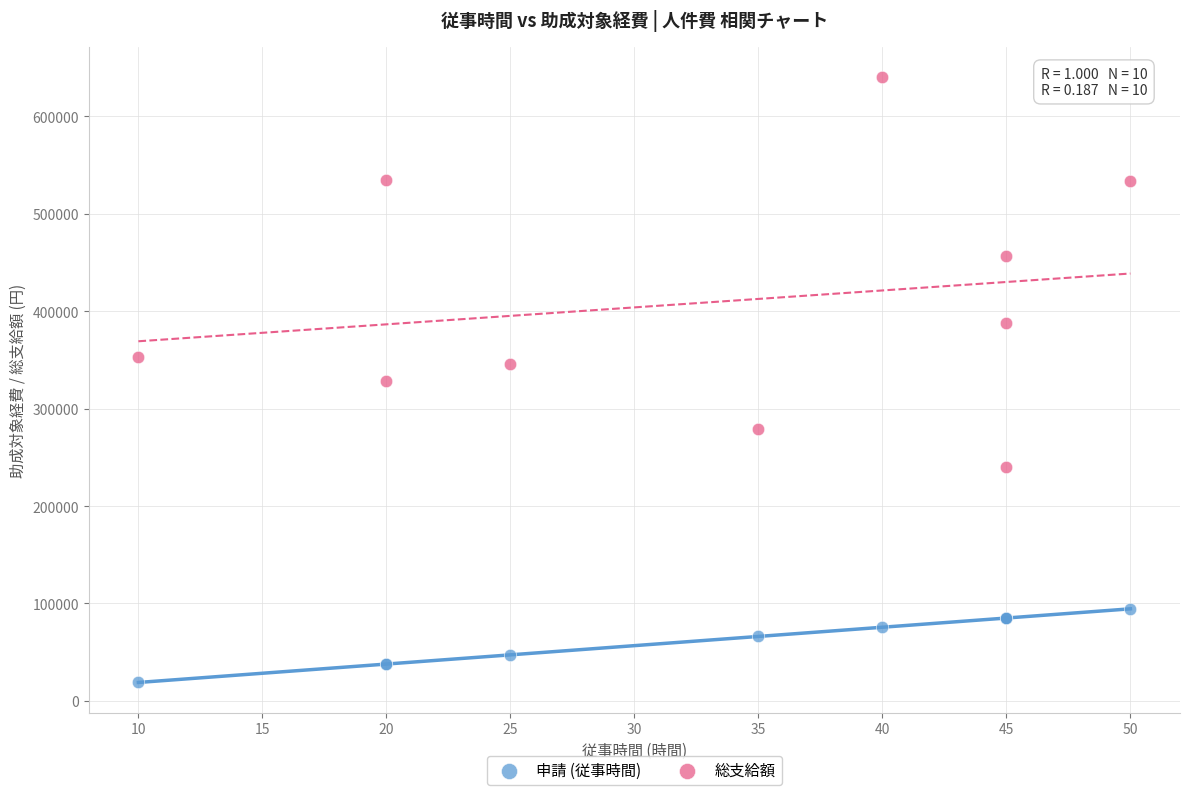

Which series has the largest Y range (max minus min)?

総支給額